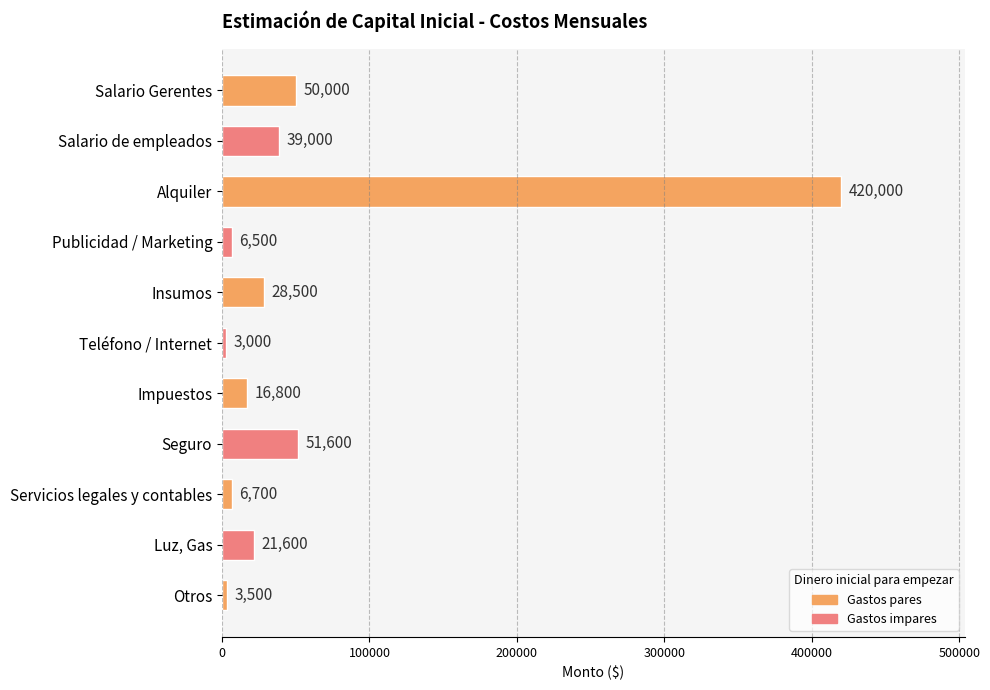

Rank the categories by value from lowest to highest.

Teléfono / Internet, Otros, Publicidad / Marketing, Servicios legales y contables, Impuestos, Luz, Gas, Insumos, Salario de empleados, Salario Gerentes, Seguro, Alquiler